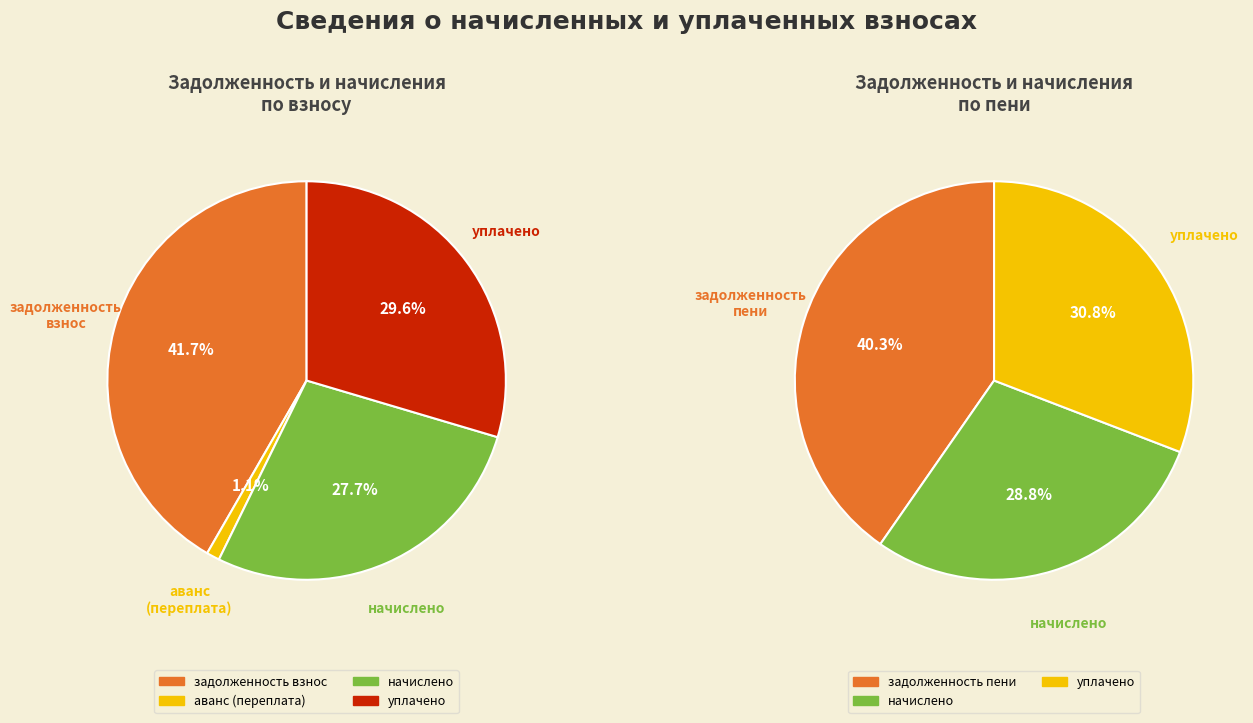

Between 6 and 7, which series saw the biggest shift?

задолженность (пени)